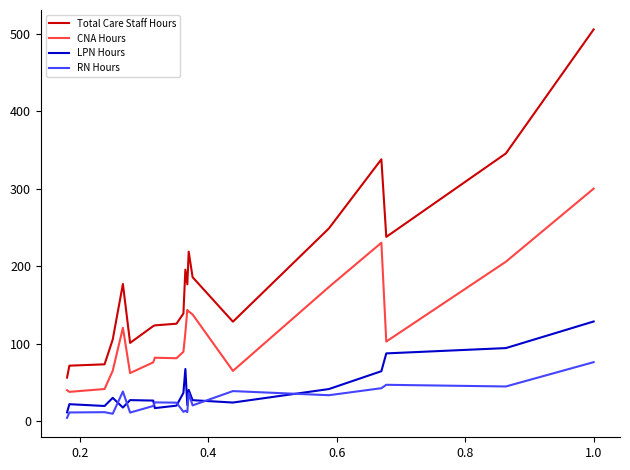

True or false: CNA Hours has more than 1 interior local peaks.

True